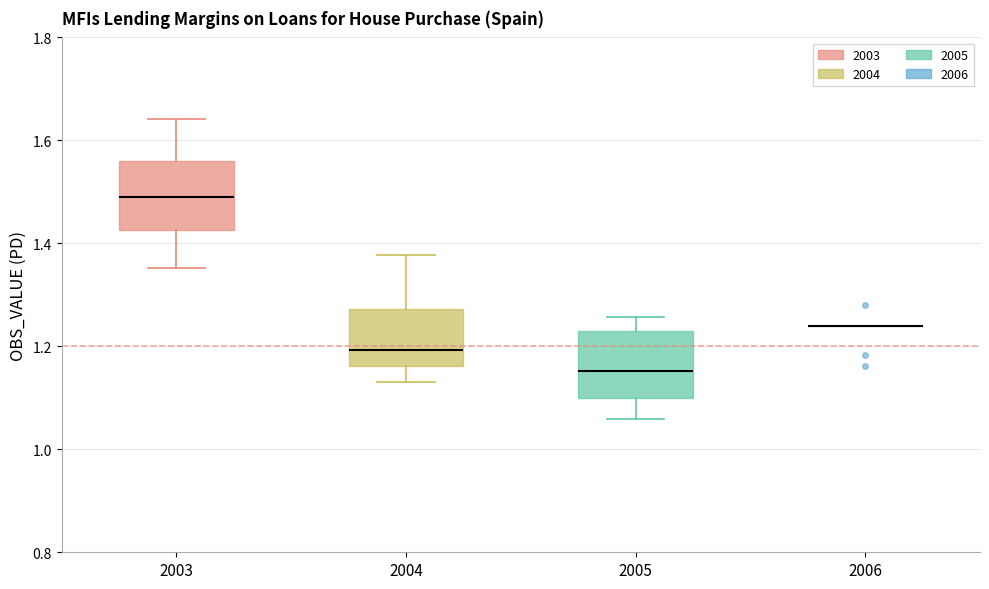

Reading left to right, read every box against the y-axis: the position of its median line, the range the box covers, and the ends of its whiskers. The values are not printed on the chart, so give them approximately, as read against the axis.

2003: median 1.50, box 1.42 to 1.56, whiskers 1.36 to 1.64
2004: median 1.20, box 1.16 to 1.28, whiskers 1.14 to 1.38
2005: median 1.16, box 1.10 to 1.24, whiskers 1.06 to 1.26
2006: box collapsed to a line at 1.24, whiskers 1.24 to 1.24